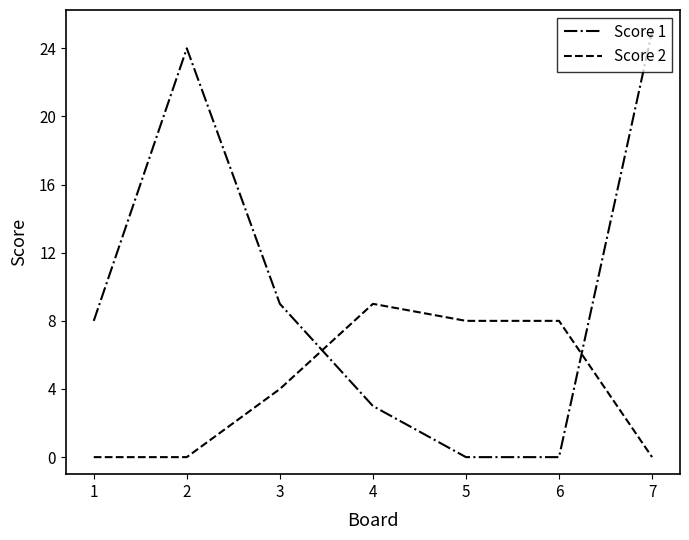

At 1, list the series in order from largest to smallest.

Score 1, Score 2